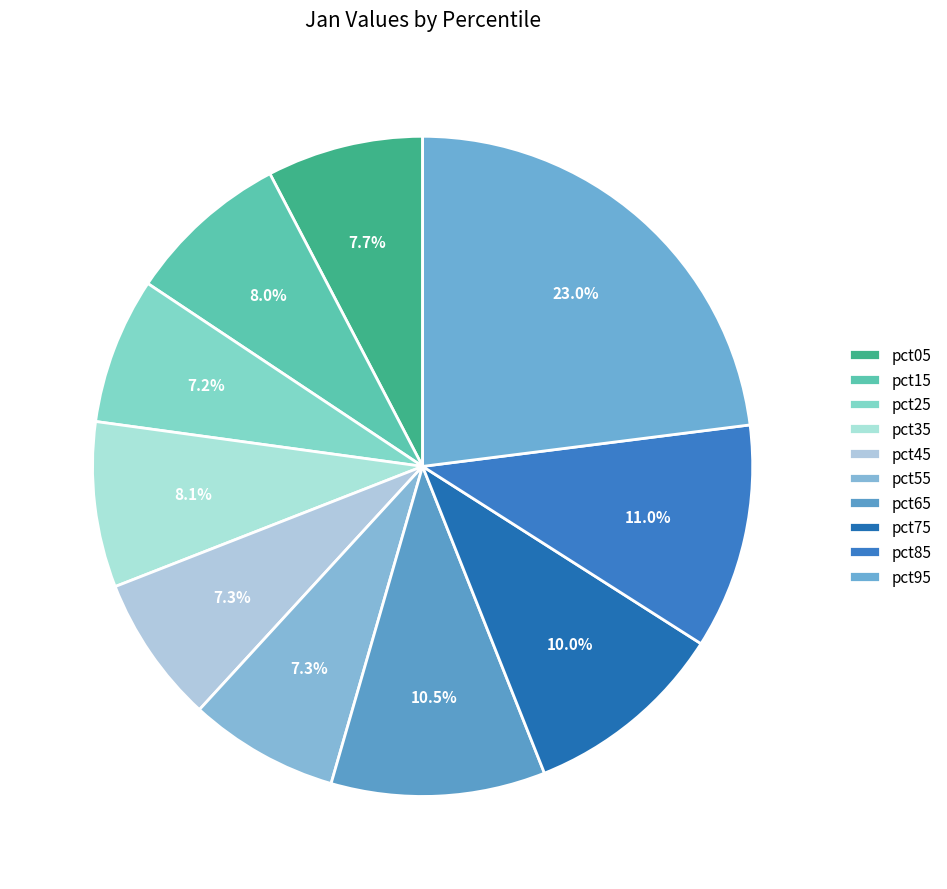

To the nearest percent, what is the difference between the largest and smallest slice percentages?

16%